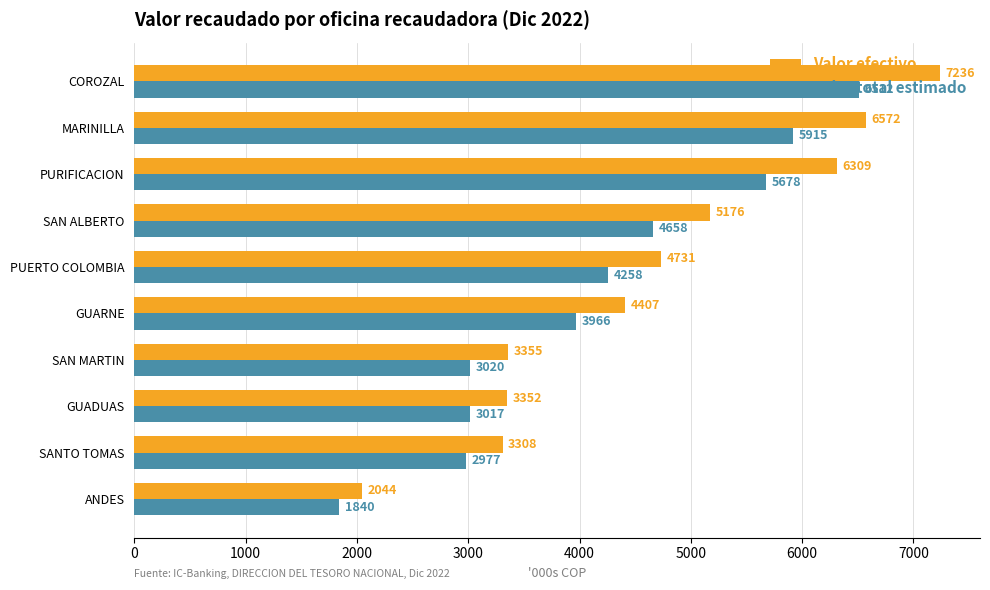

The value of Valor total estimado at SAN ALBERTO is 4658.4. True or false?

True